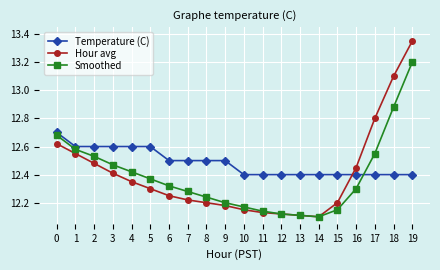

How many intersections are there between Hour avg and Temperature (C)?

1